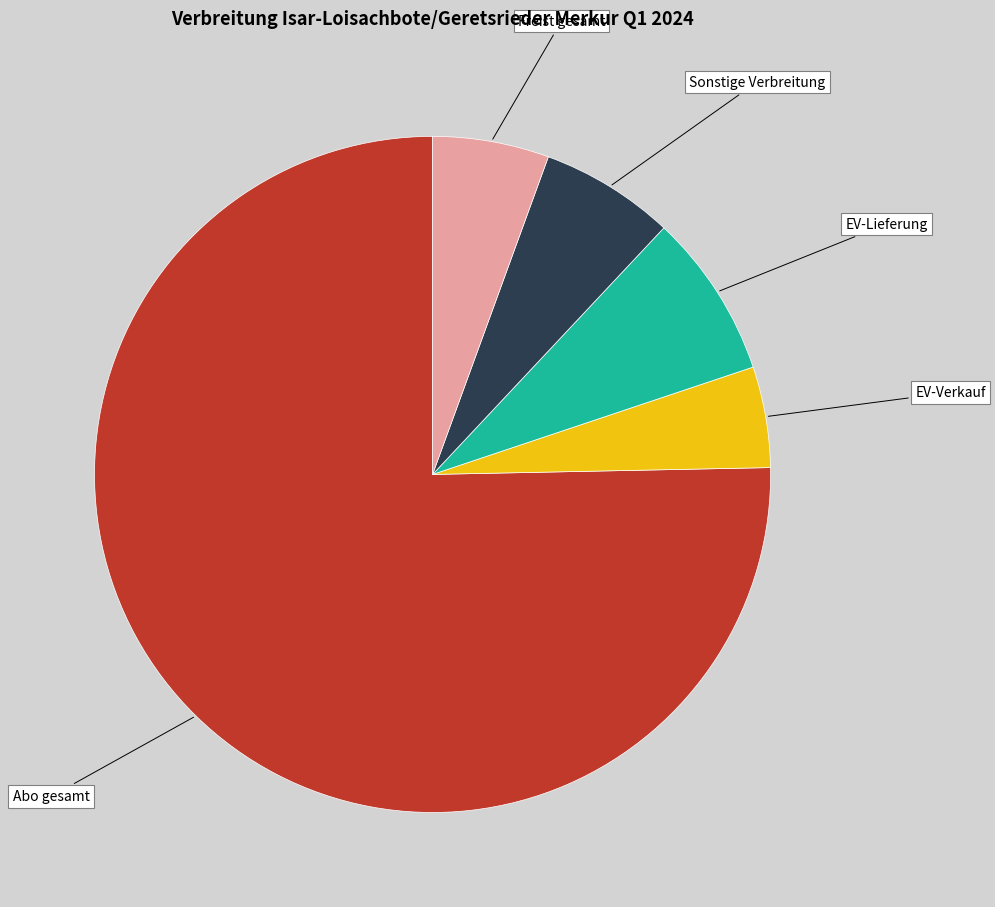

Count the number of slices in the pie.

5